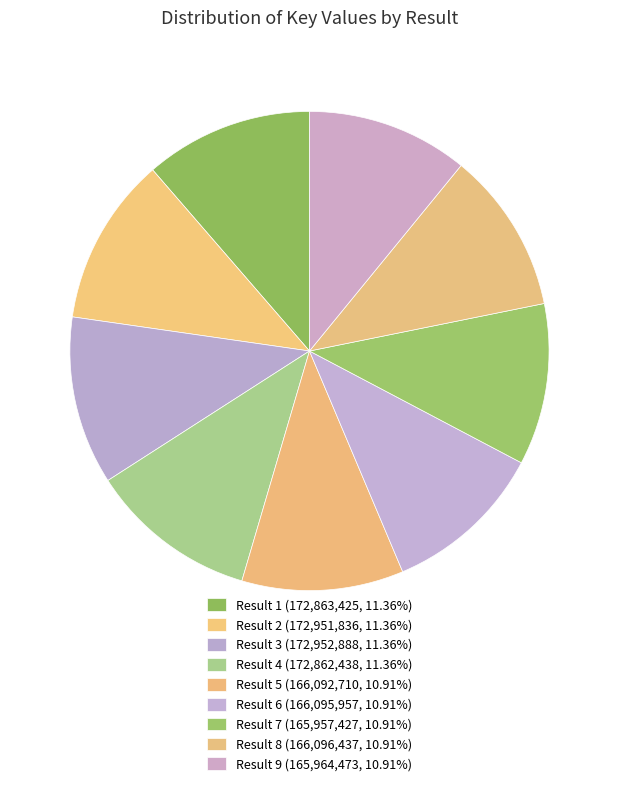

Which slice is the largest?

3